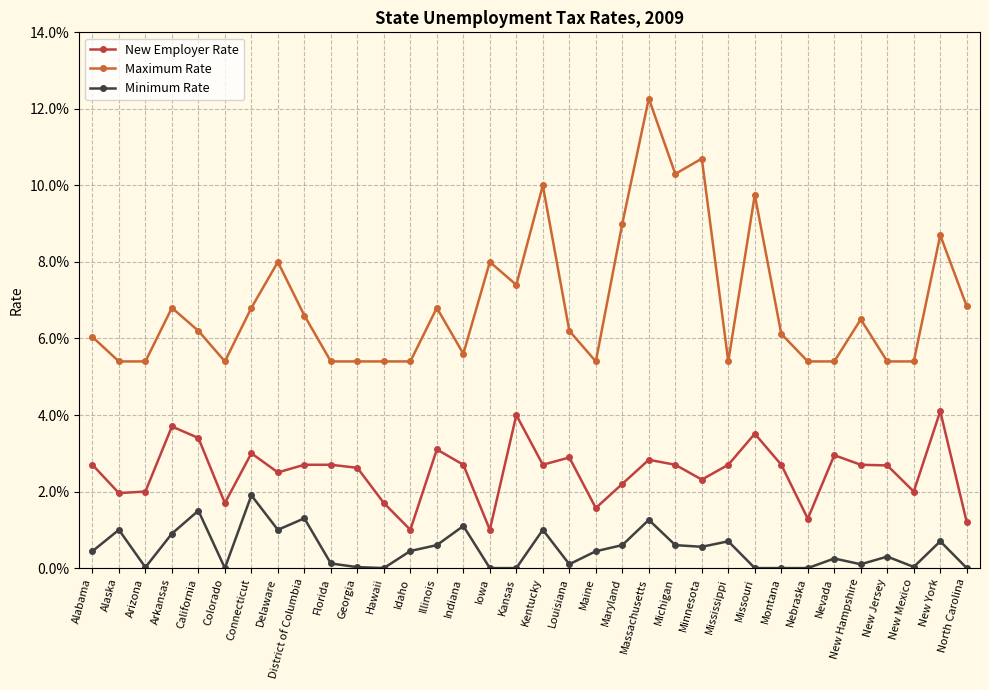

True or false: New Employer Rate and Minimum Rate cross at least once.

False